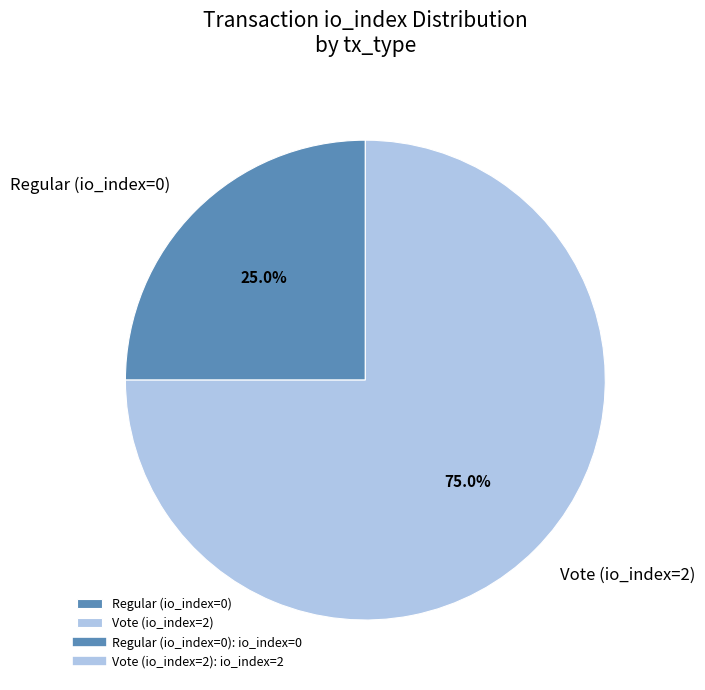

Is it true that Regular (io_index=0) is 1% of the pie?

False